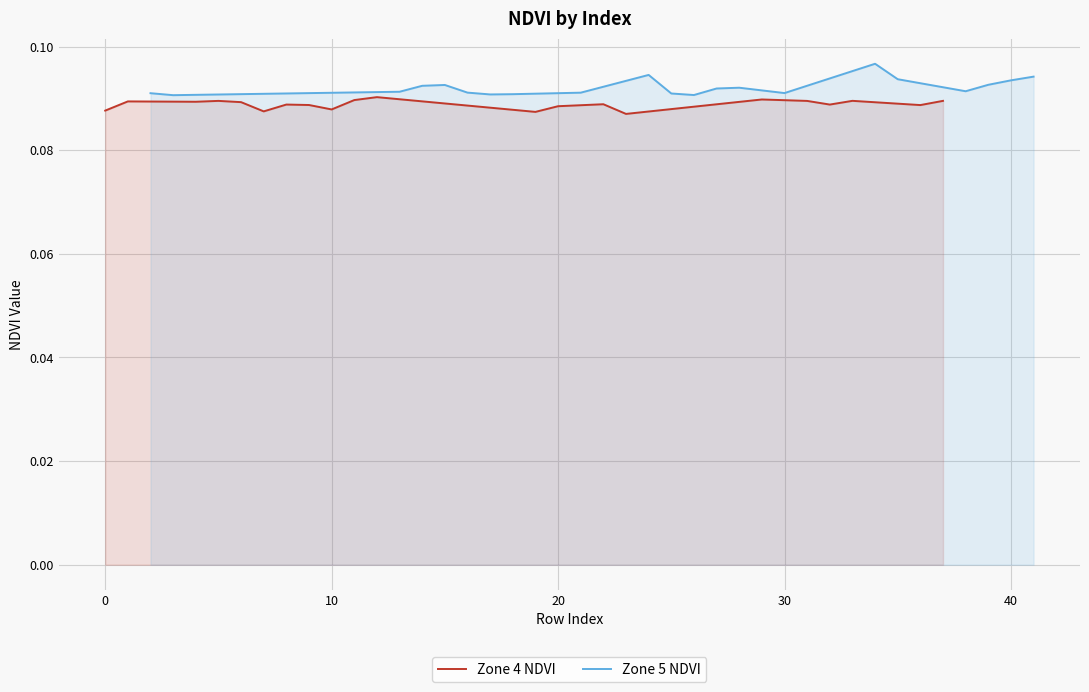

True or false: Zone 5 NDVI and Zone 4 NDVI intersect in this chart.

False